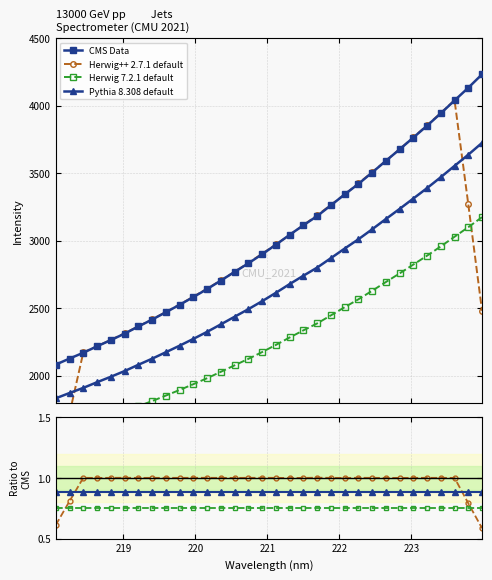

What is the minimum value shown in the chart?

0.6